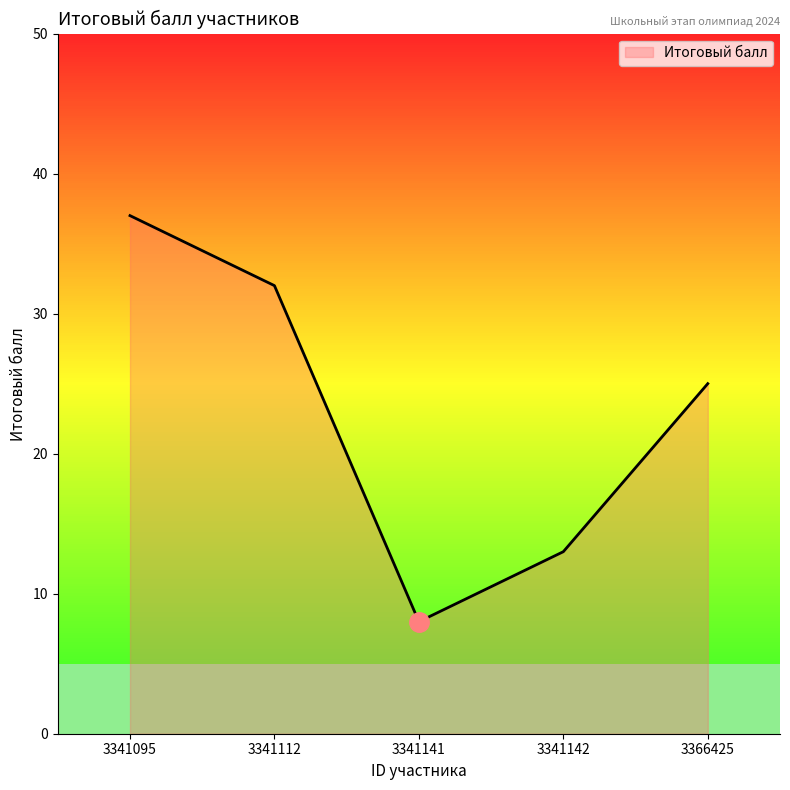

What is the change in value from 3341112 to 3341141?

-24